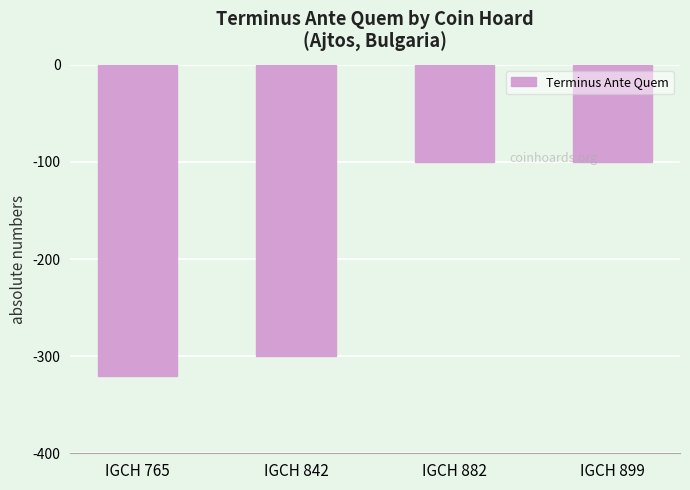

How many values are below -100?

2